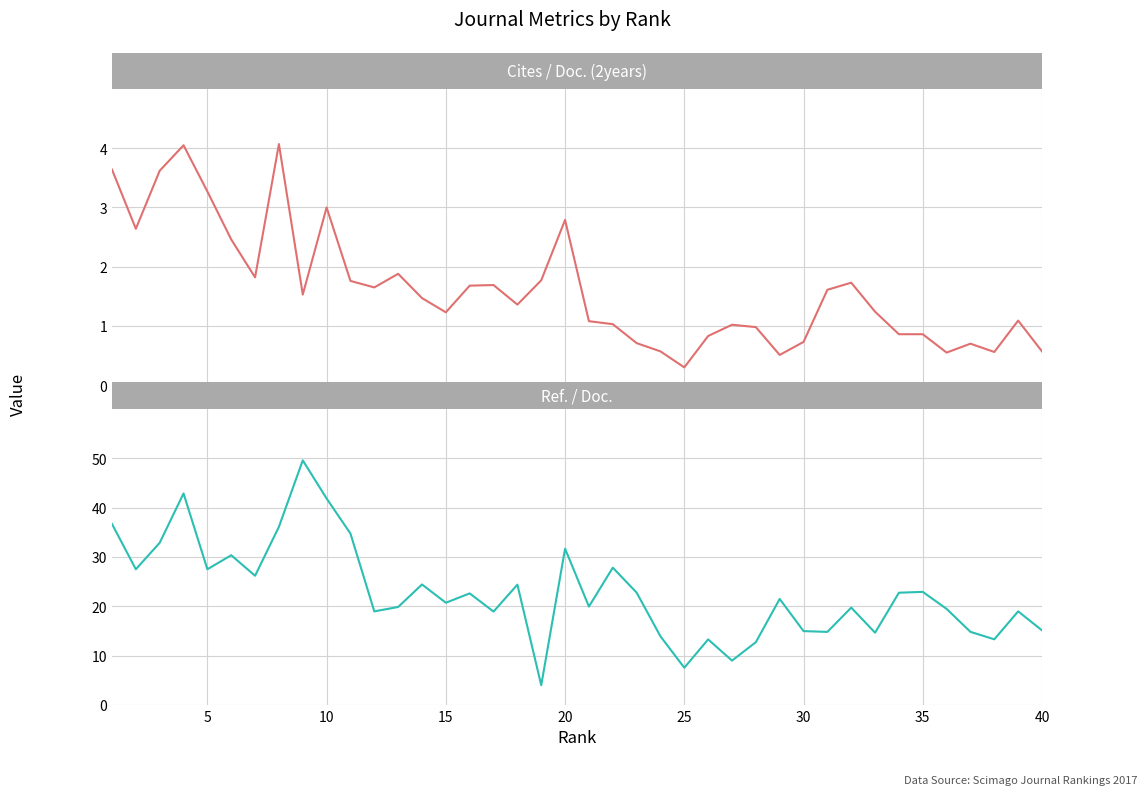

How many interior local valleys does the Cites / Doc. (2years) series have?

10